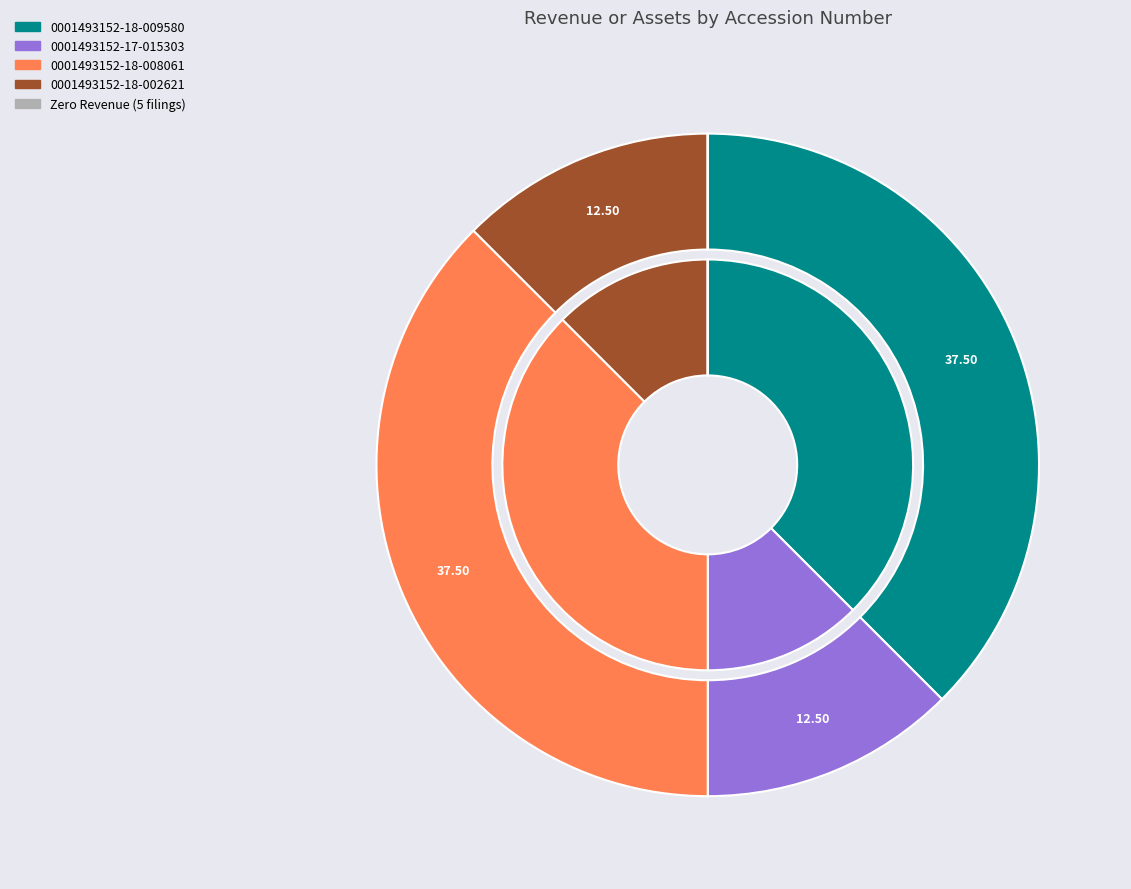

How many segments does this pie chart have?

9